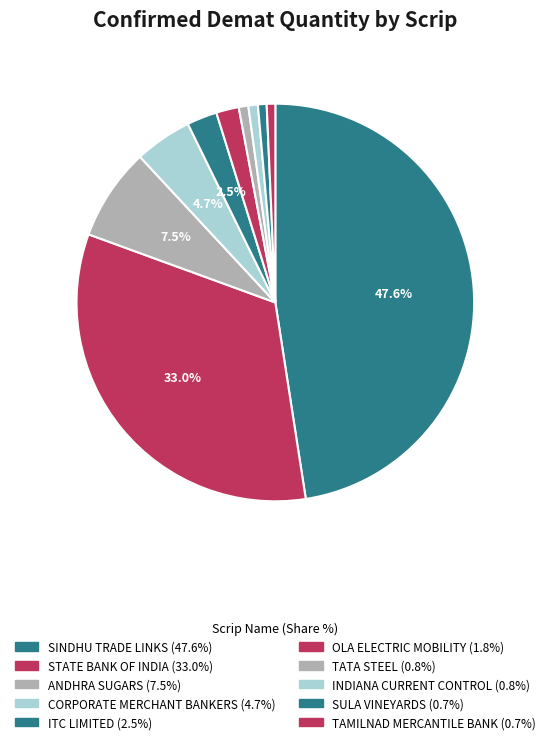

To the nearest percent, what is the average slice percentage?

10%